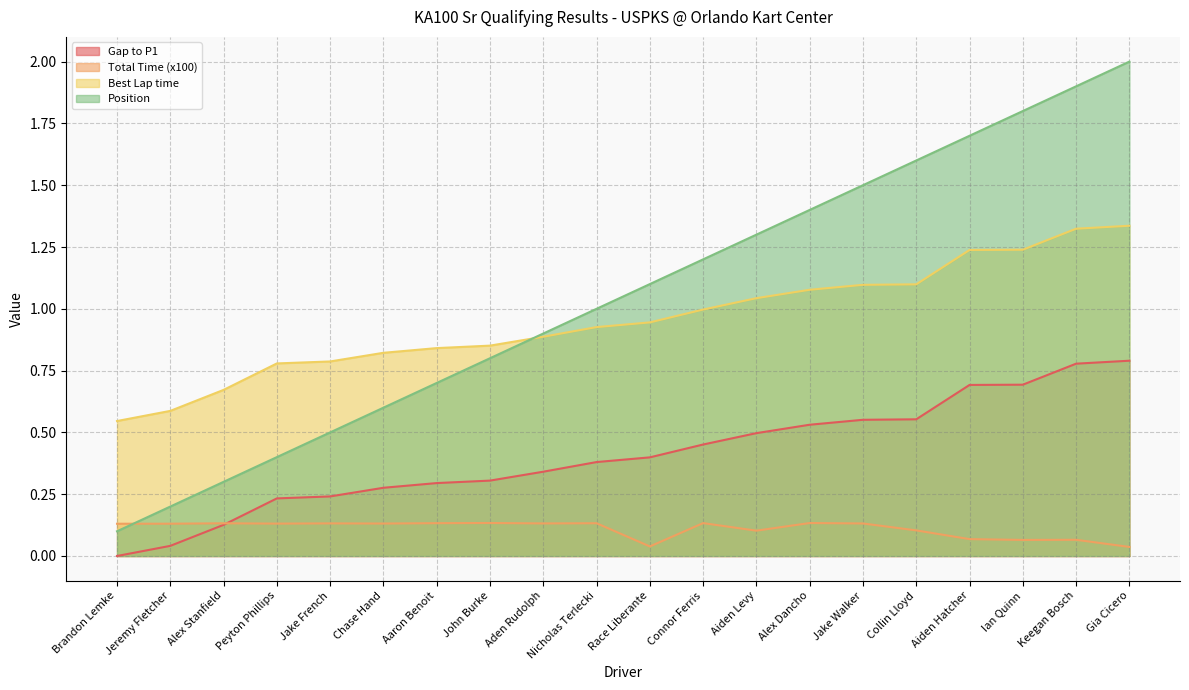

The Position series shows 1.2 at Gia Cicero. True or false?

False